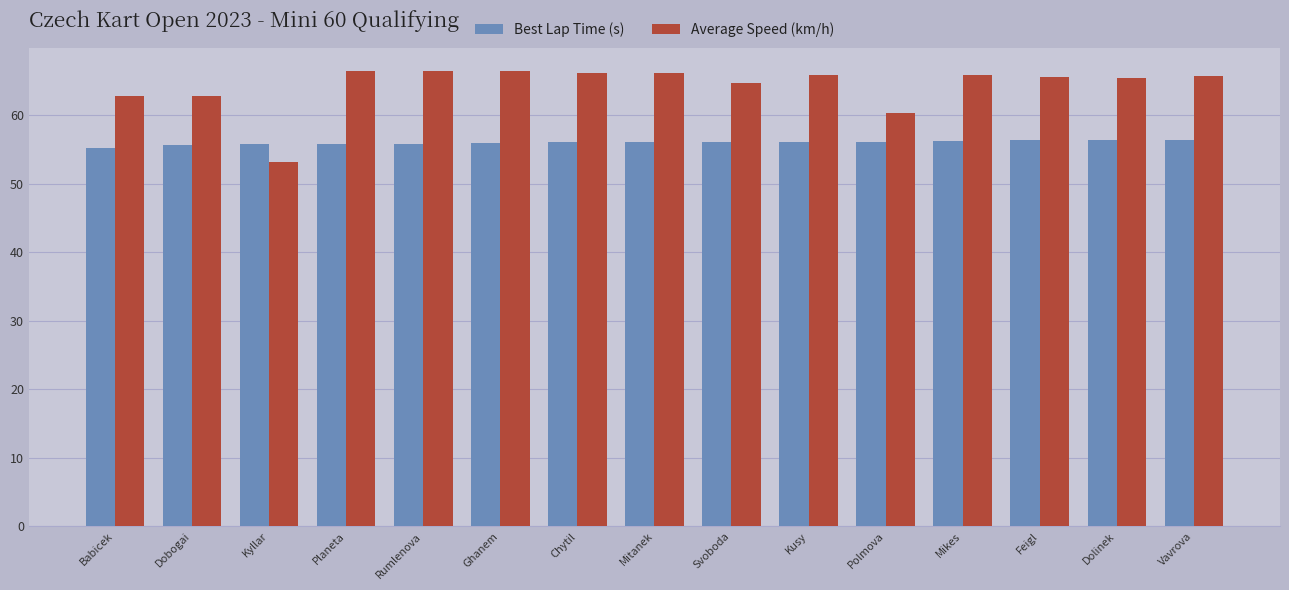

What position from the right is Chytil?

9